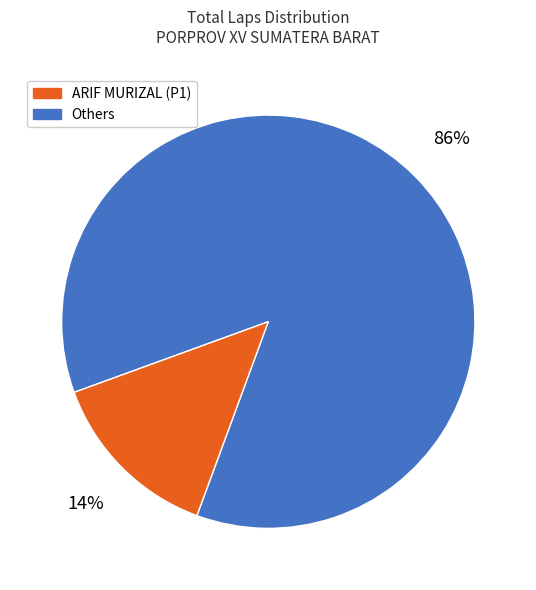

To the nearest percent, what is the average slice percentage?

50%